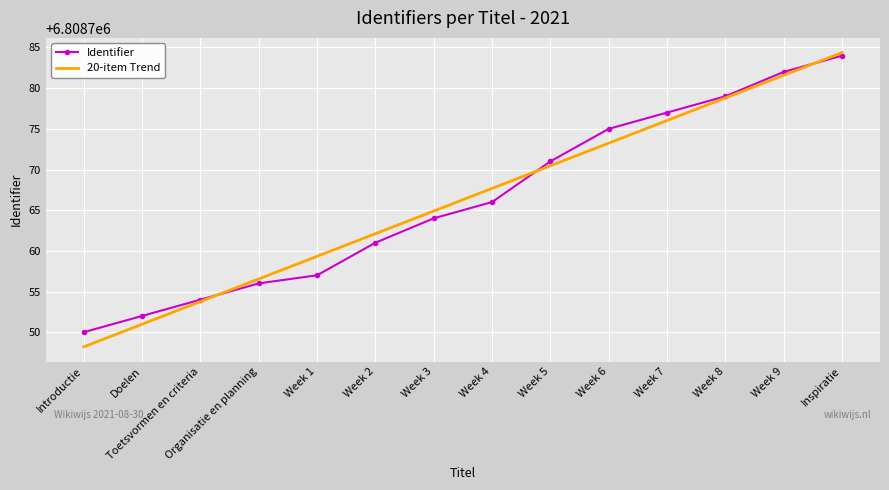

Which series has the largest range (max minus min)?

20-item Trend